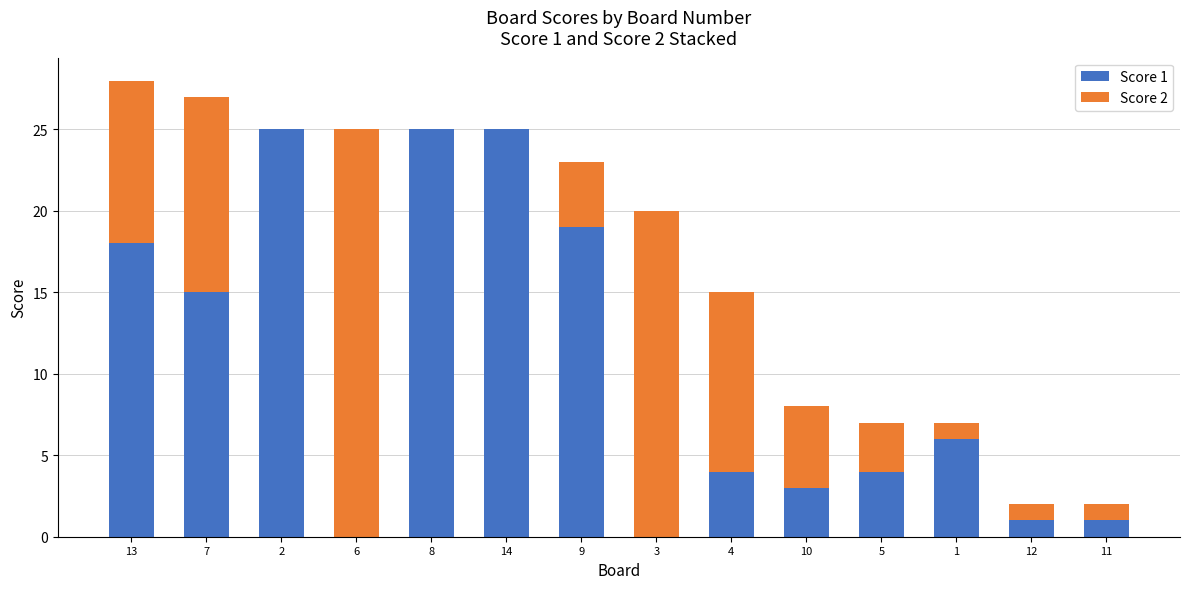

What is the highest value of the Score 1 series?

25